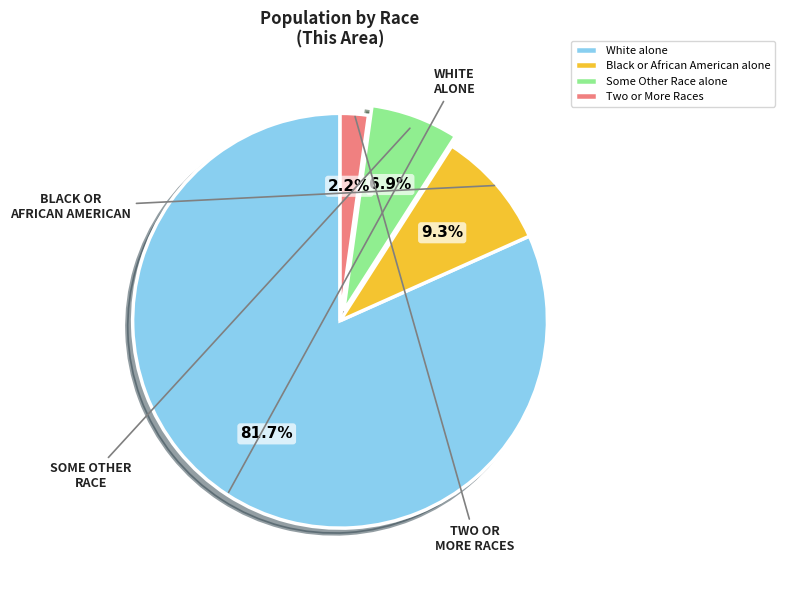

Between Black or African American alone and White alone, which is larger?

White alone